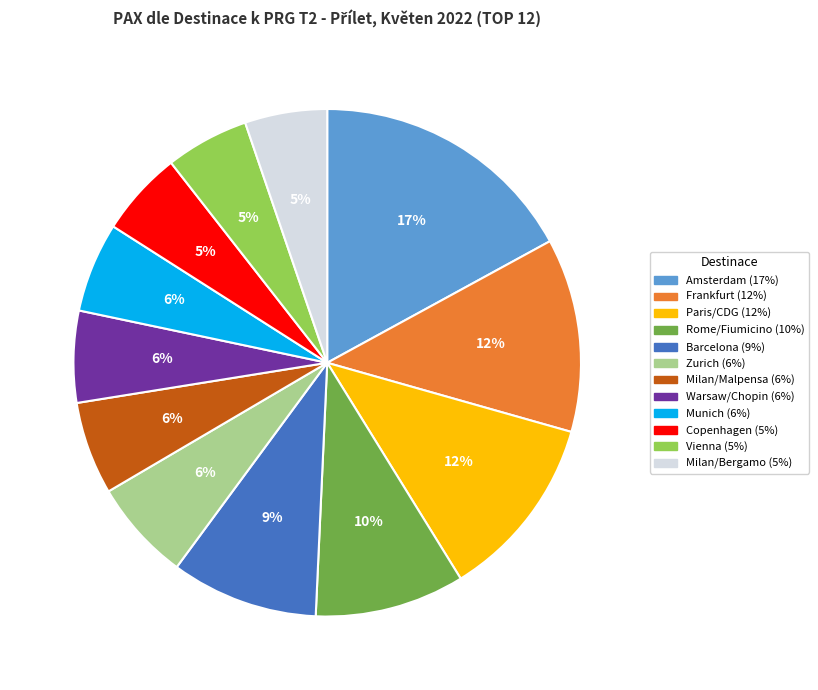

Which has a higher value, Milan/Malpensa or Frankfurt?

Frankfurt